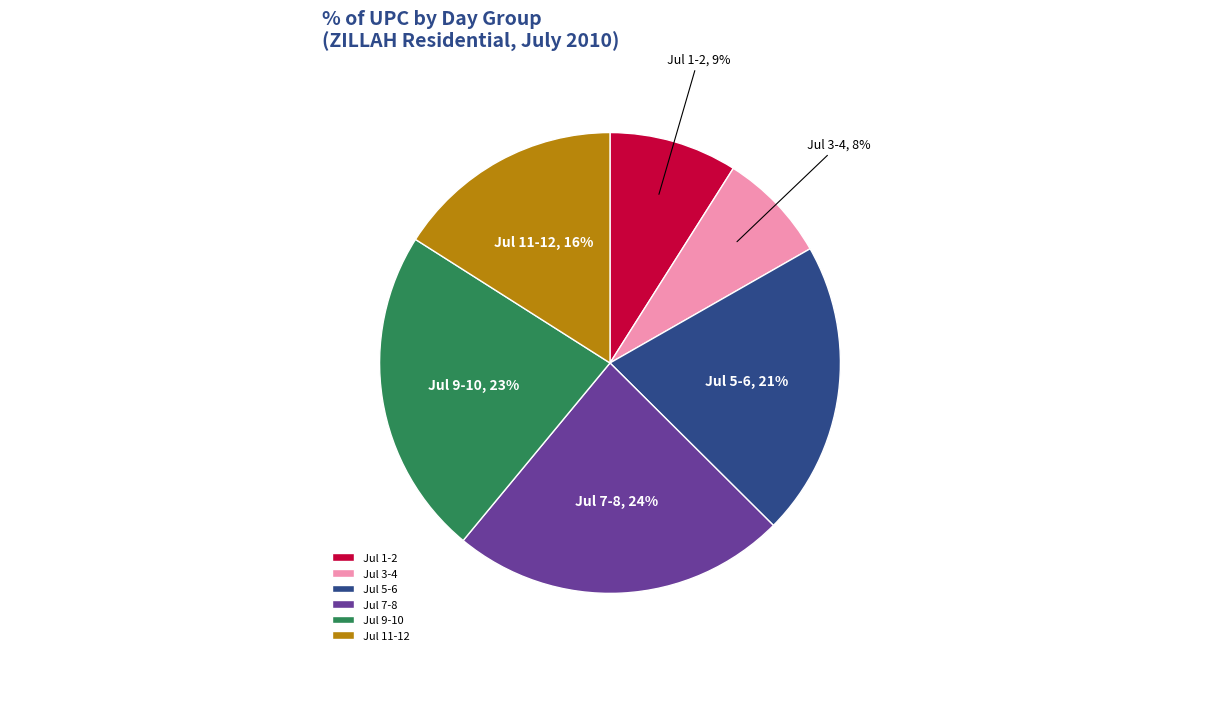

What is the smallest slice in the pie chart?

Jul 3-4